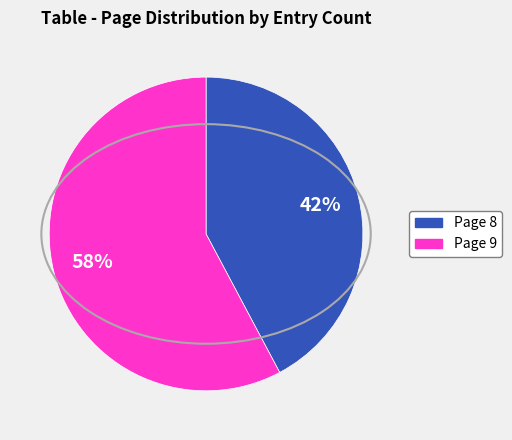

Count the number of slices in the pie.

2